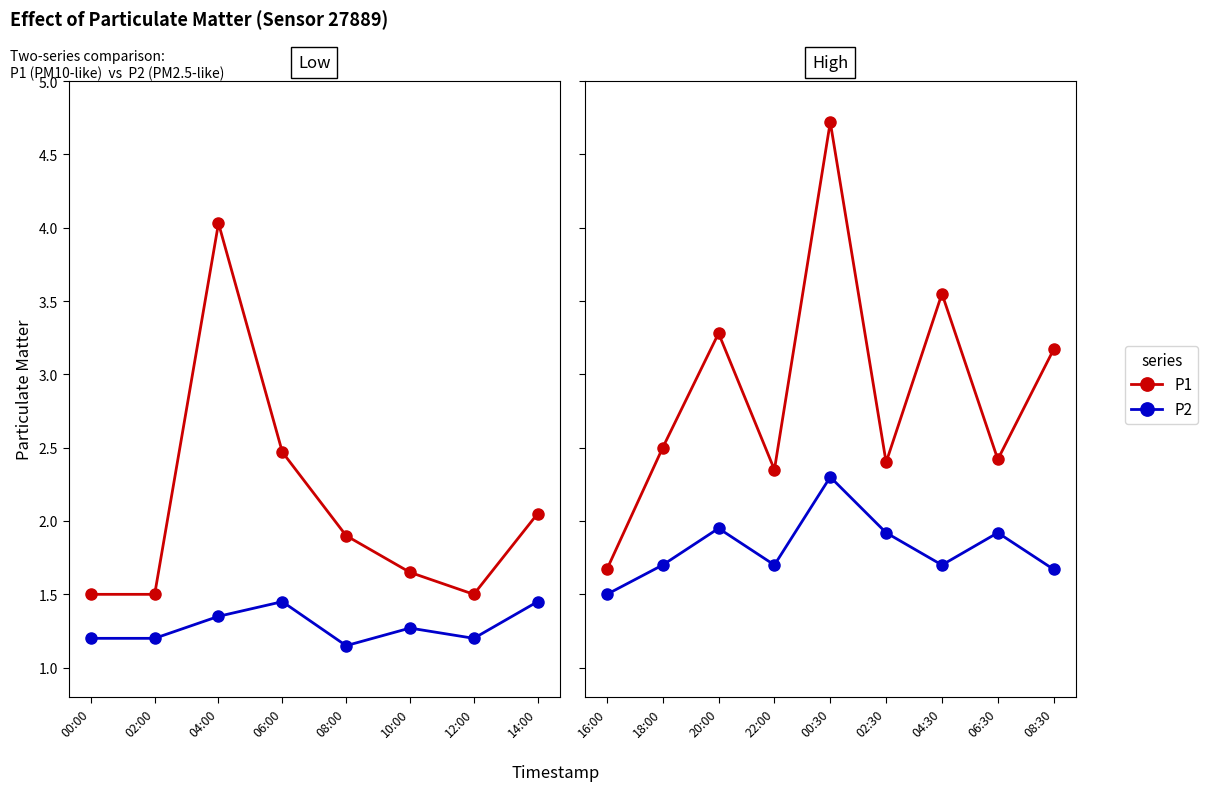

True or false: P2 and P1 intersect in this chart.

False